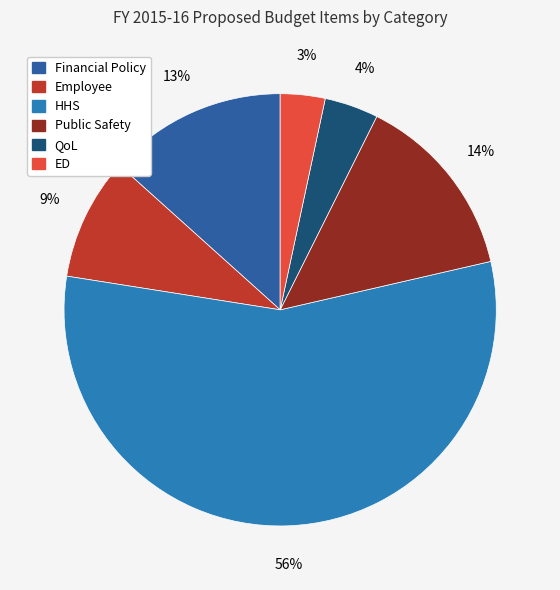

To the nearest percent, what percentage of the pie is QoL?

4%